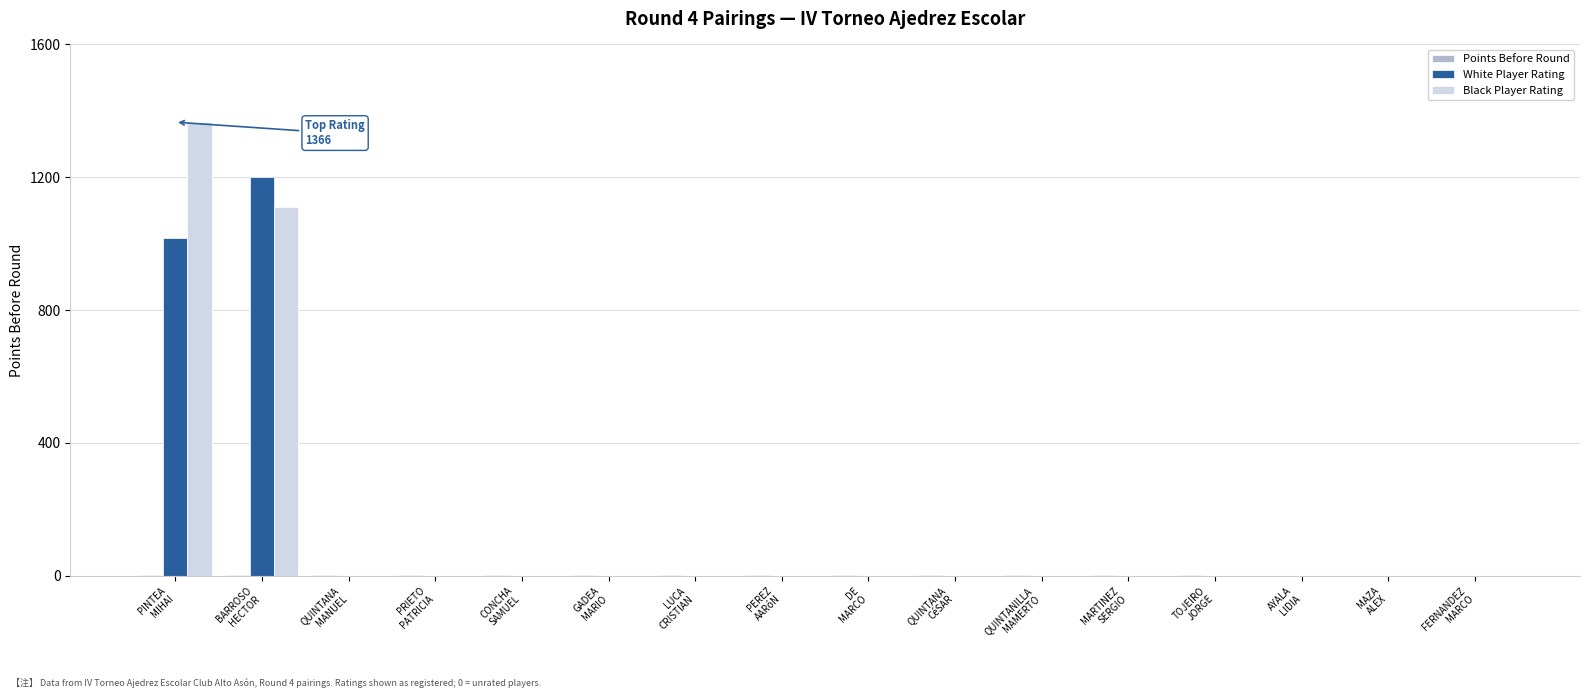

What is the sum of all White Player Rating values?

2218